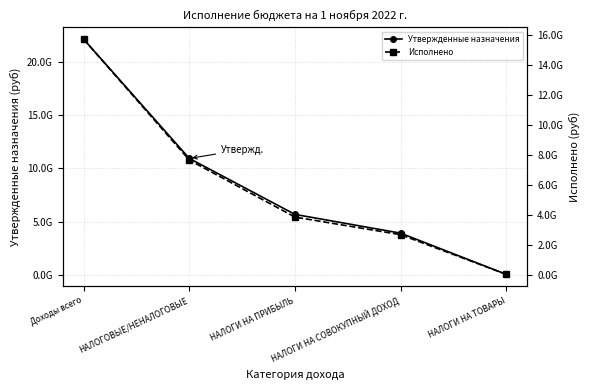

Between НАЛОГОВЫЕ/НЕНАЛОГОВЫЕ and НАЛОГИ НА ТОВАРЫ, which is larger?

НАЛОГОВЫЕ/НЕНАЛОГОВЫЕ